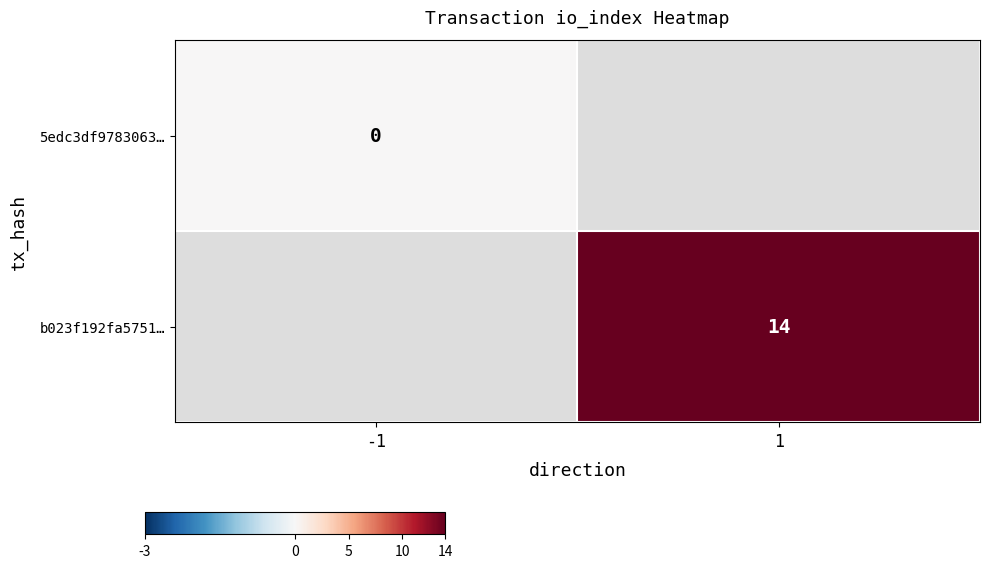

How many series are shown in this chart?

2